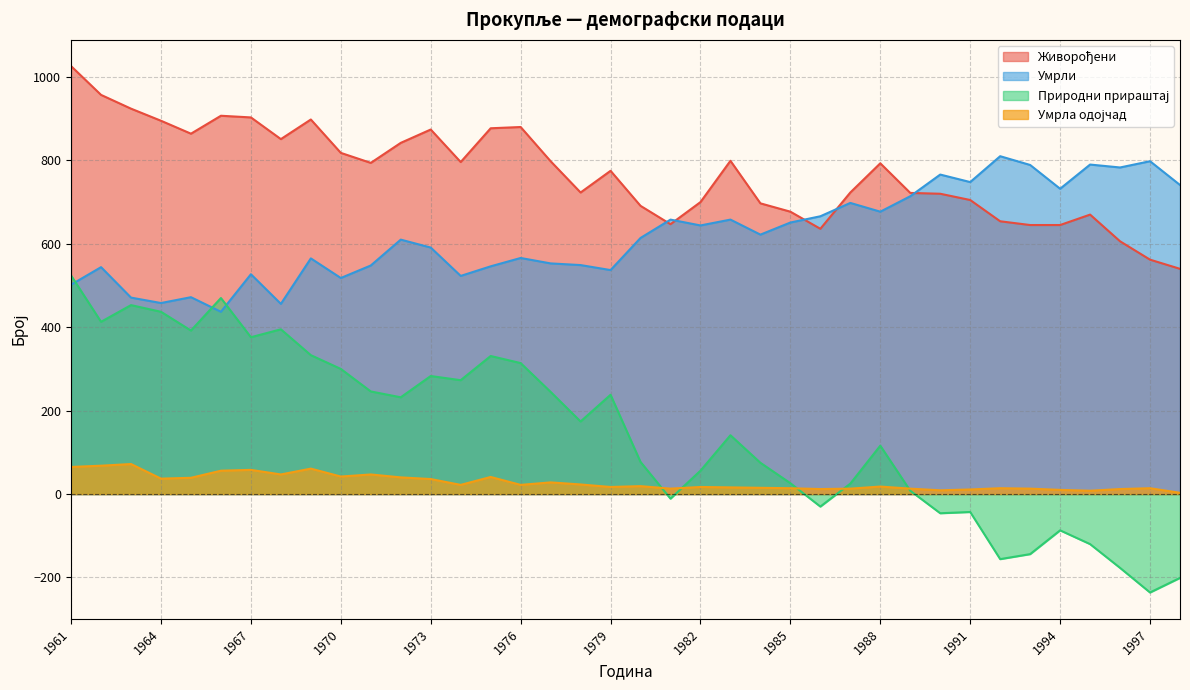

At which category does Живорођени reach its first local peak?

1966